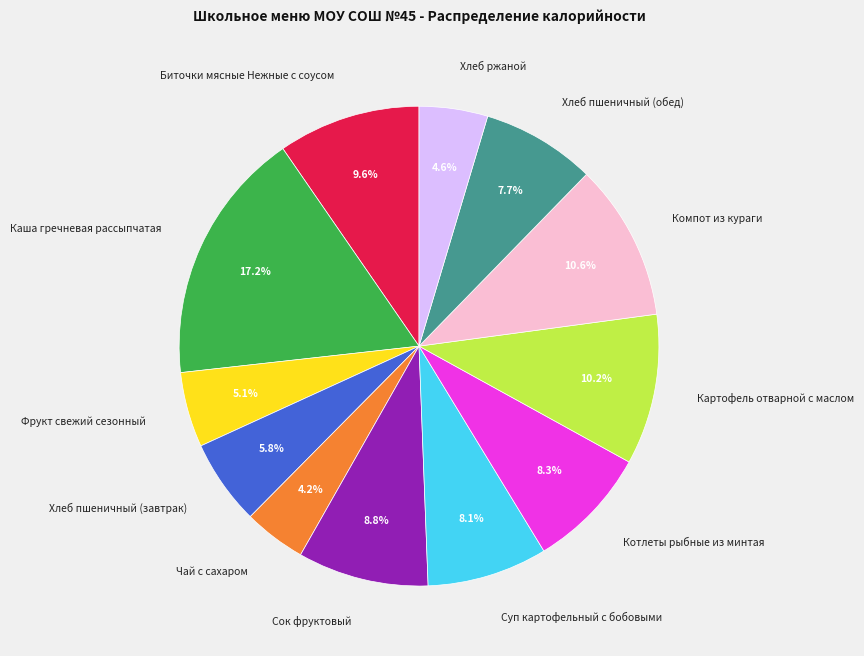

Which category has the biggest portion of the pie?

Каша гречневая рассыпчатая